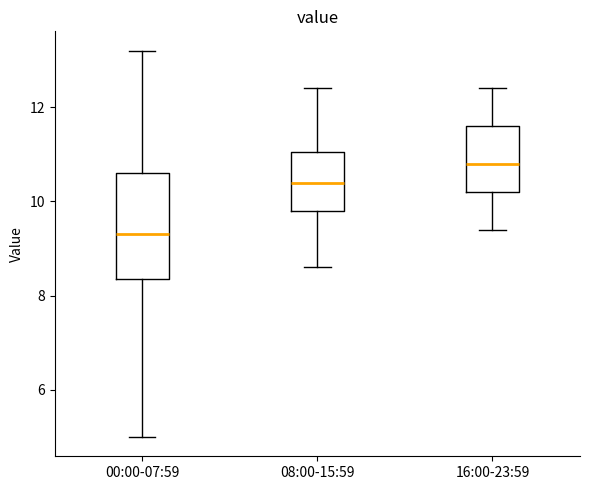

Reading left to right, transcribe this box plot: for each box, give where its median line is, the range the box spans, and where its two whiskers end, as read against the y-axis. The values are not printed on the chart, so give them approximately, as read against the axis.

00:00-07:59: median 9.4, box 8.4 to 10.6, whiskers 5.0 to 13.2
08:00-15:59: median 10.4, box 9.8 to 11.0, whiskers 8.6 to 12.4
16:00-23:59: median 10.8, box 10.2 to 11.6, whiskers 9.4 to 12.4